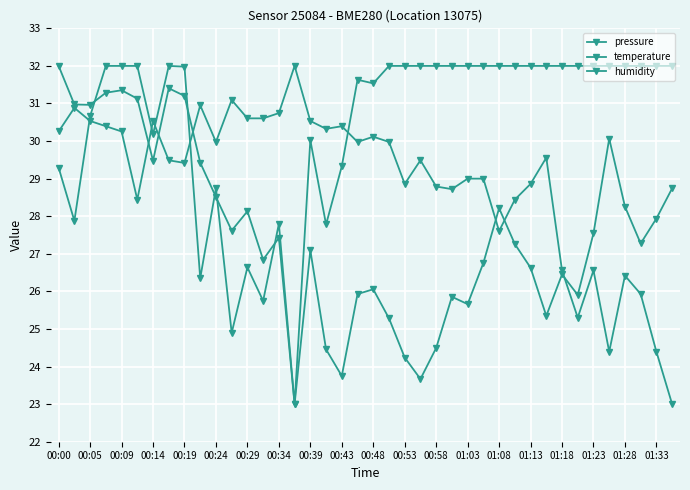

How many distinct data groups are displayed?

3